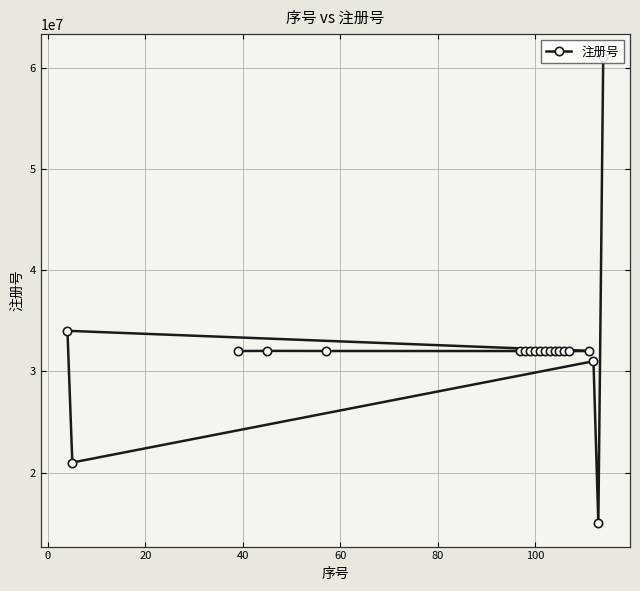

What is the difference between the maximum and minimum values?

46001550